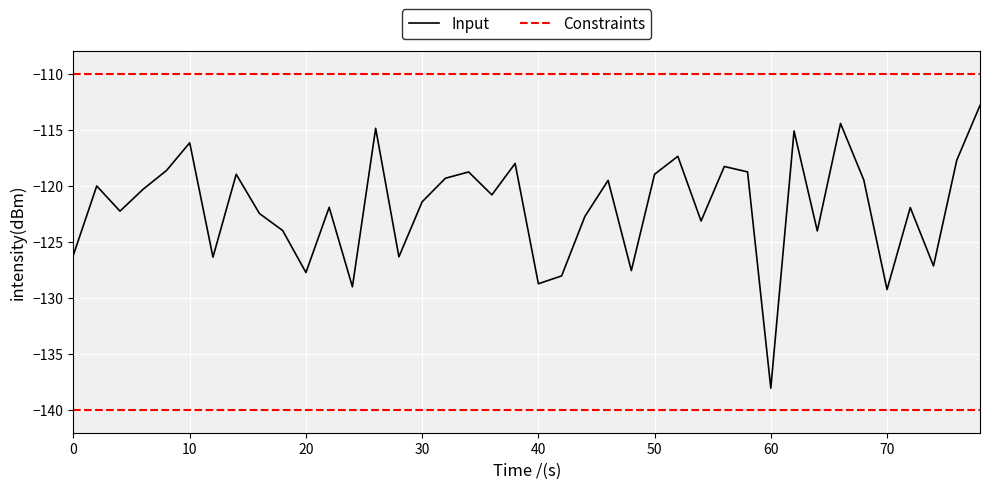

True or false: the data has more than 2 interior local peaks.

True